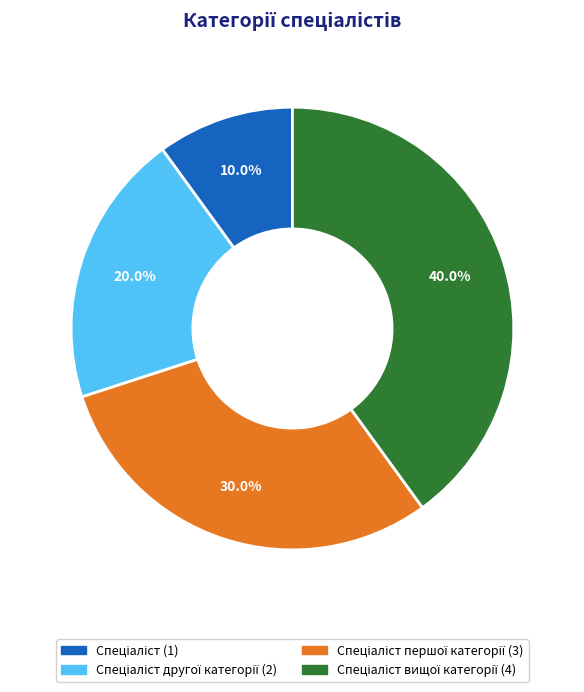

Is there a majority slice in this chart?

No